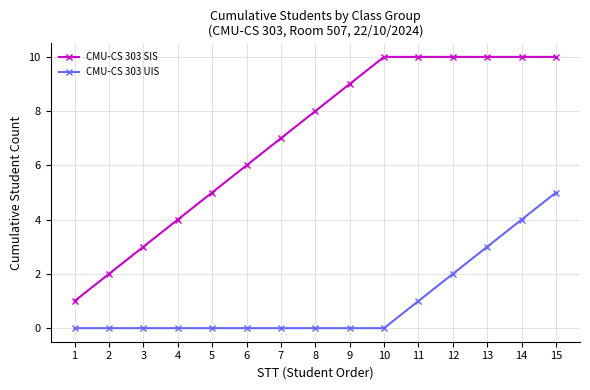

Where is CMU-CS 303 SIS nearest to the value 5?

5